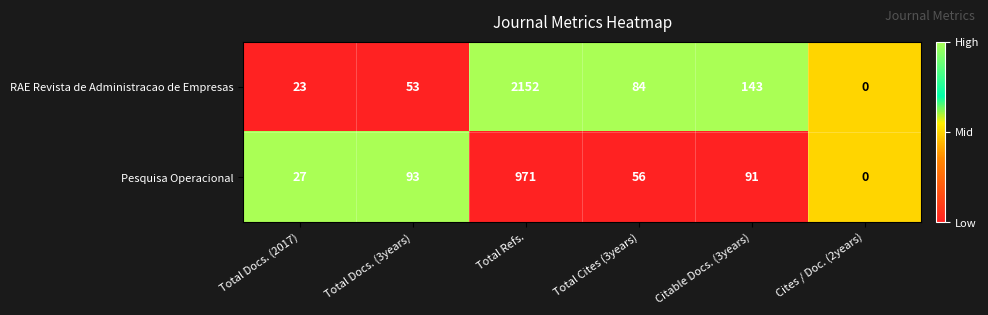

At which category is the sum across all series the highest?

Total Refs.